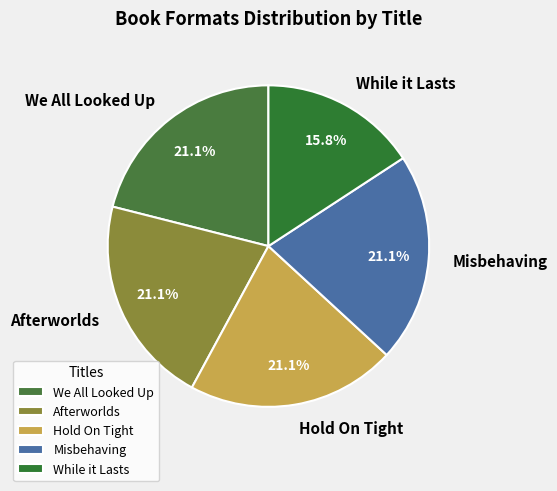

Combined, do While it Lasts and Misbehaving account for over 50%?

No